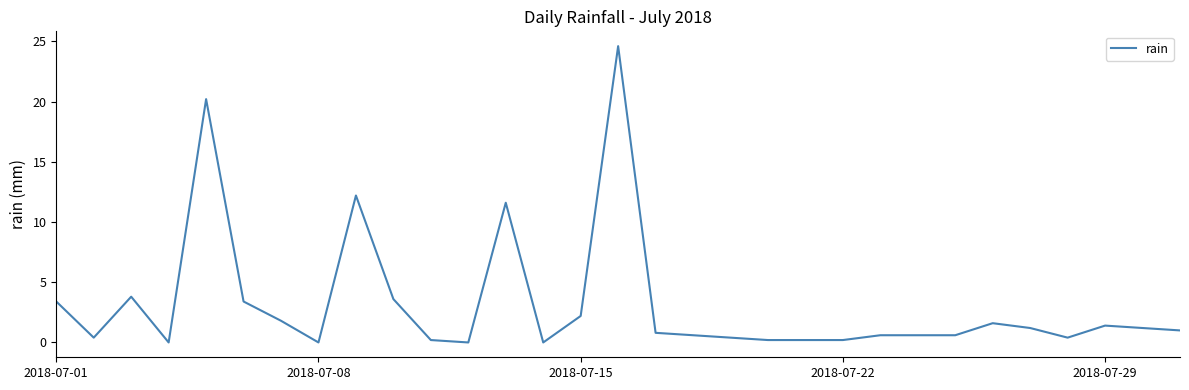

What is the difference between the maximum and minimum values?

24.6